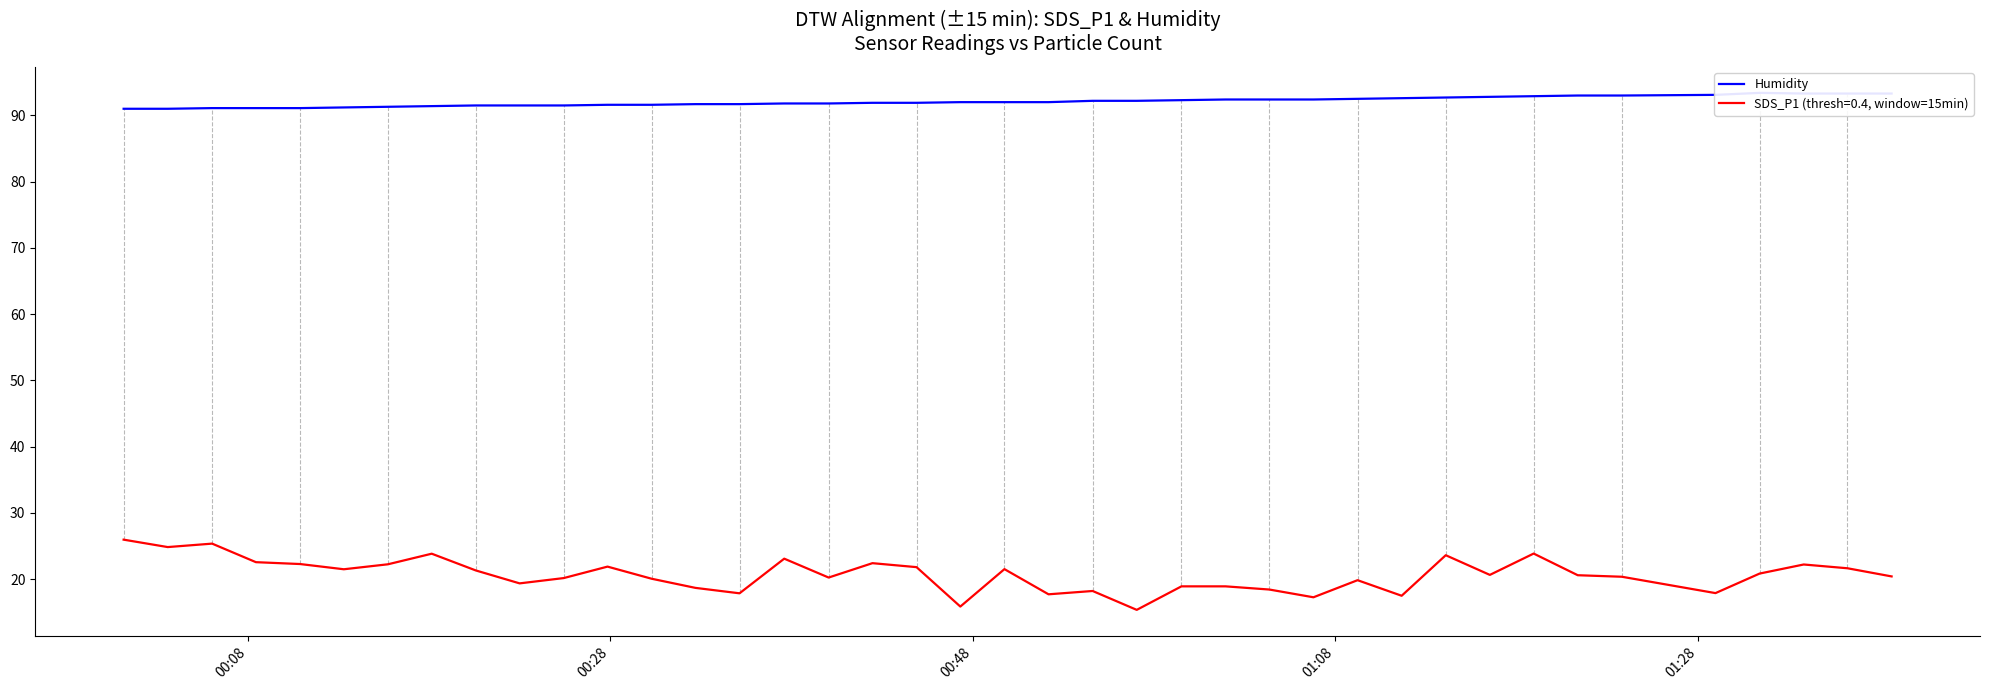

What is the average value?

92.1